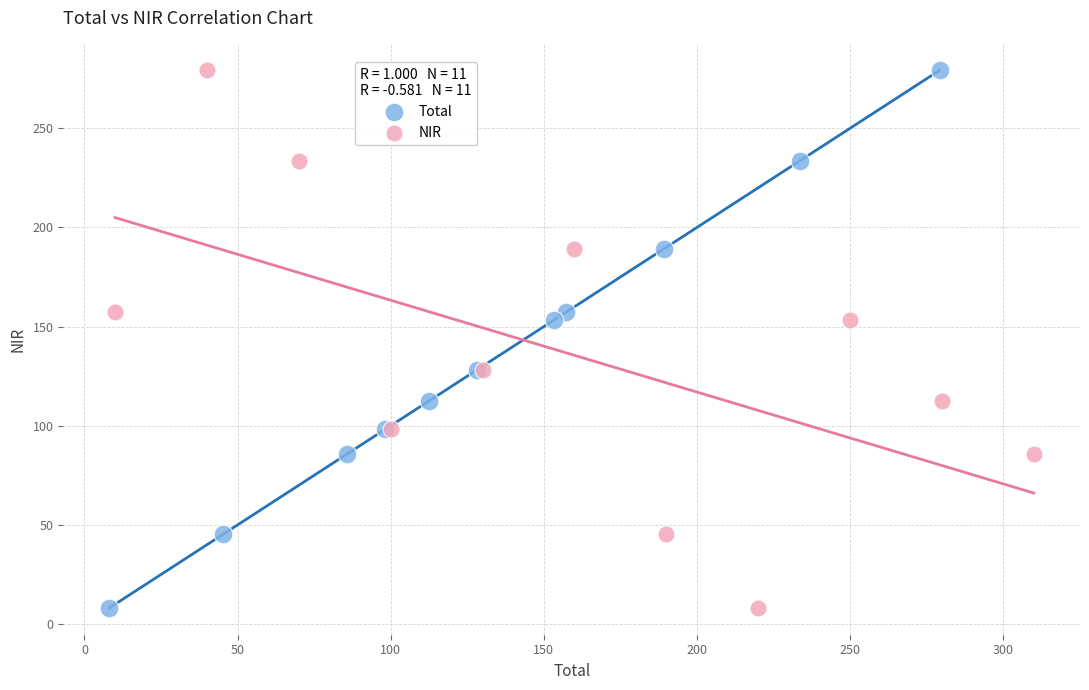

What are all the series names shown in the legend?

Total, NIR